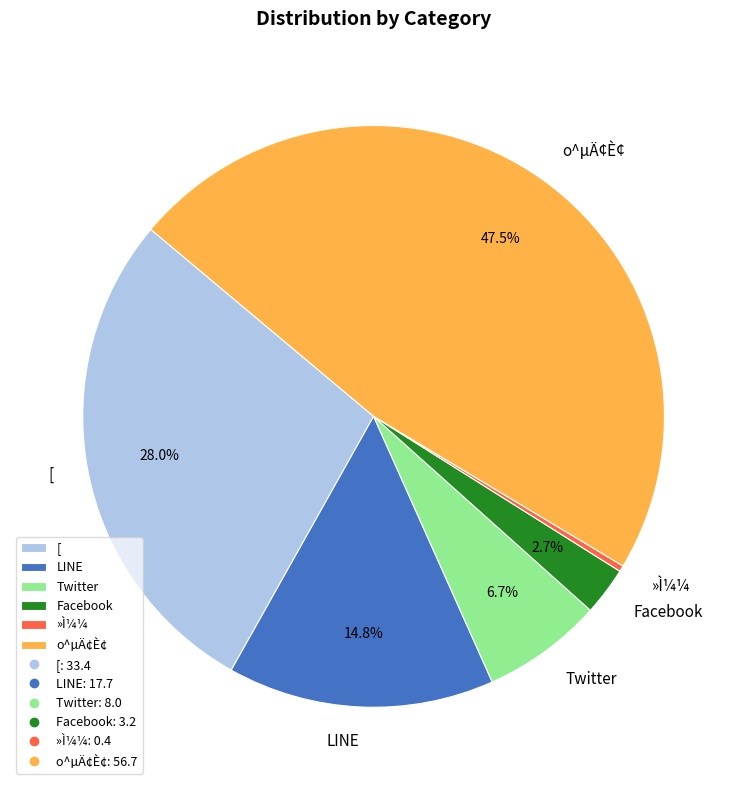

How many slices are in this pie chart?

6